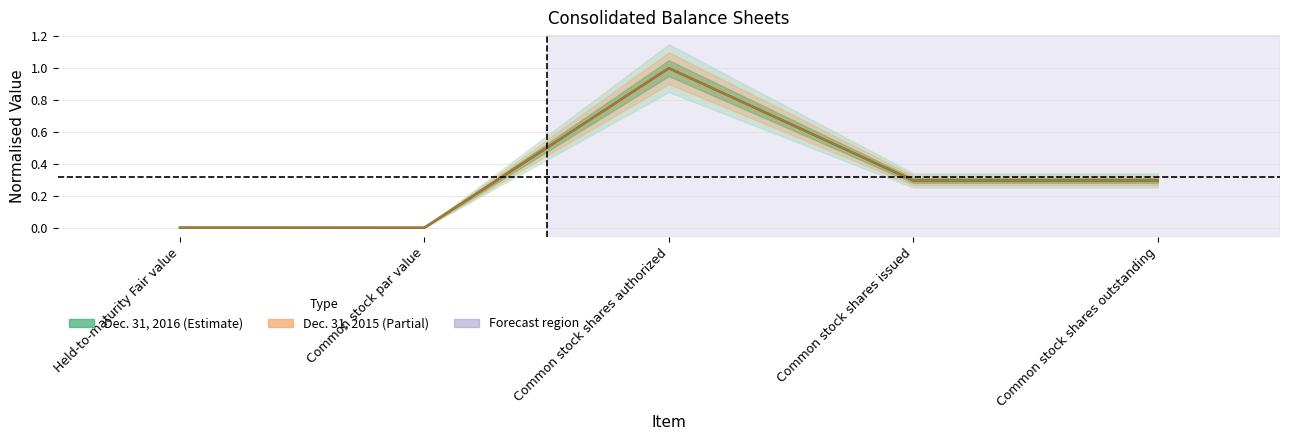

Which series has the largest total across all categories?

Dec. 31, 2015 line